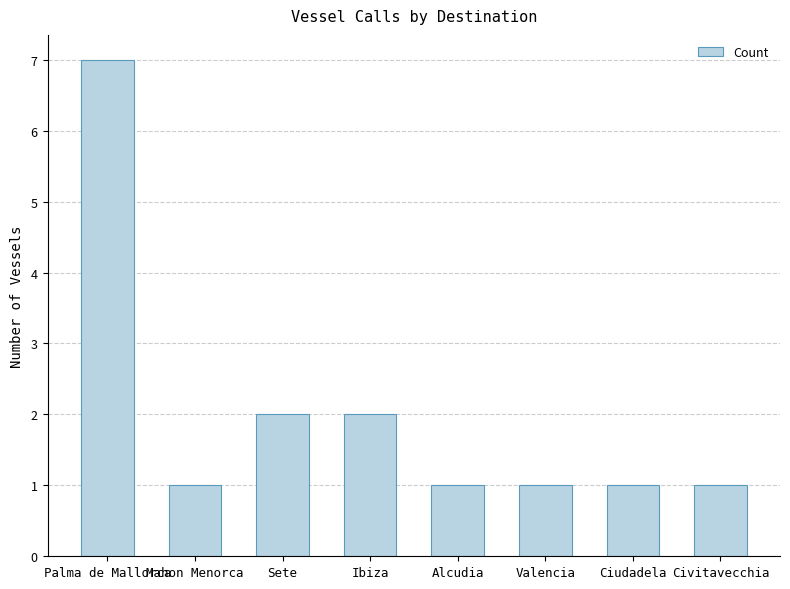

What is the minimum value shown in the chart?

1